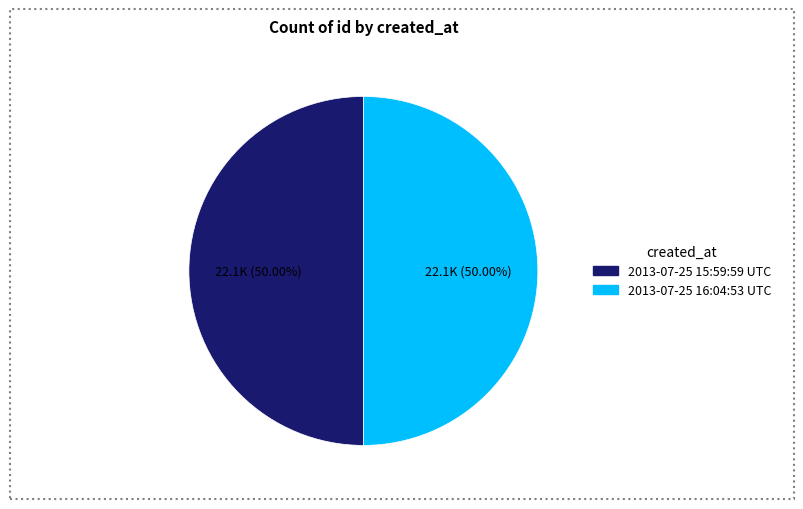

What is the ratio of the value at 2013-07-25 16:04:53 UTC to the value at 2013-07-25 15:59:59 UTC?

1.0